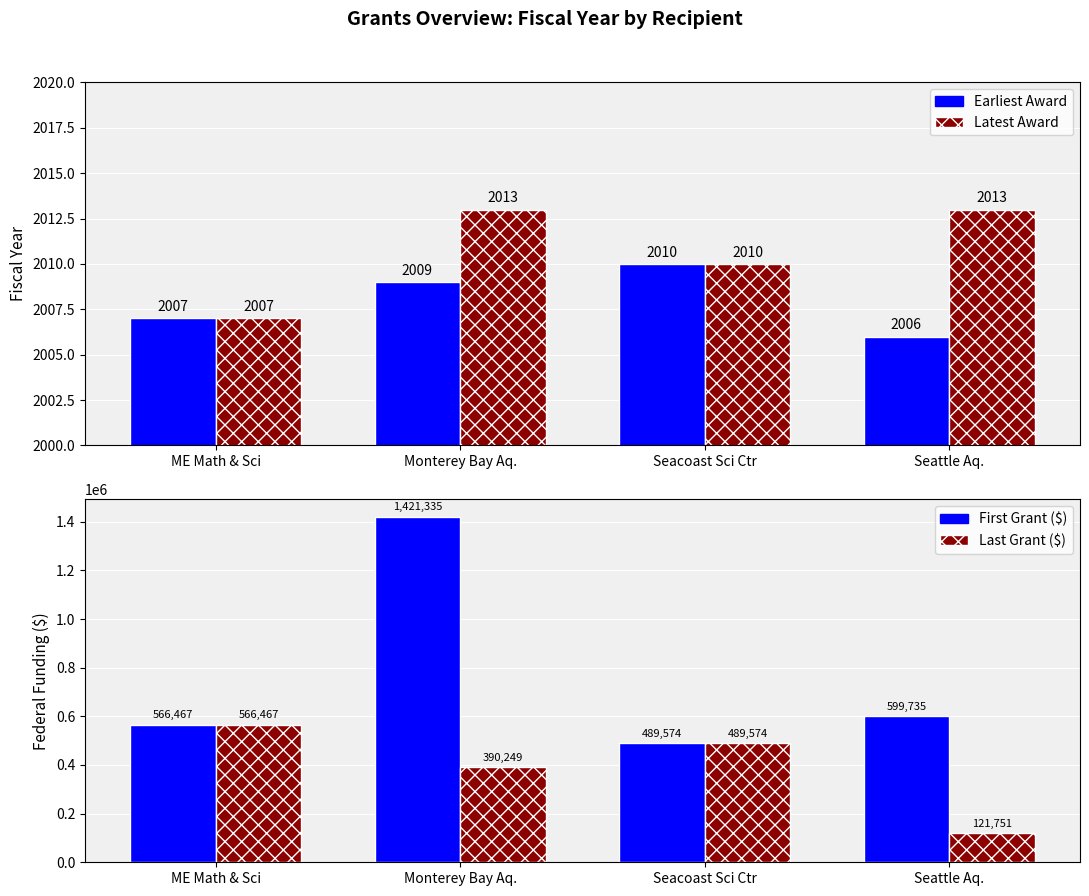

What is the average value of the Latest Award series?

2011